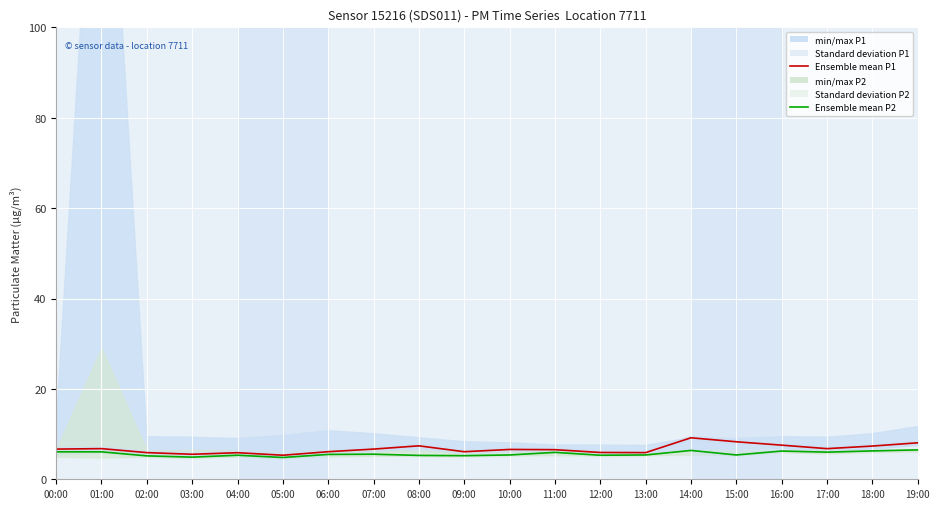

How many lines are shown in the chart?

2